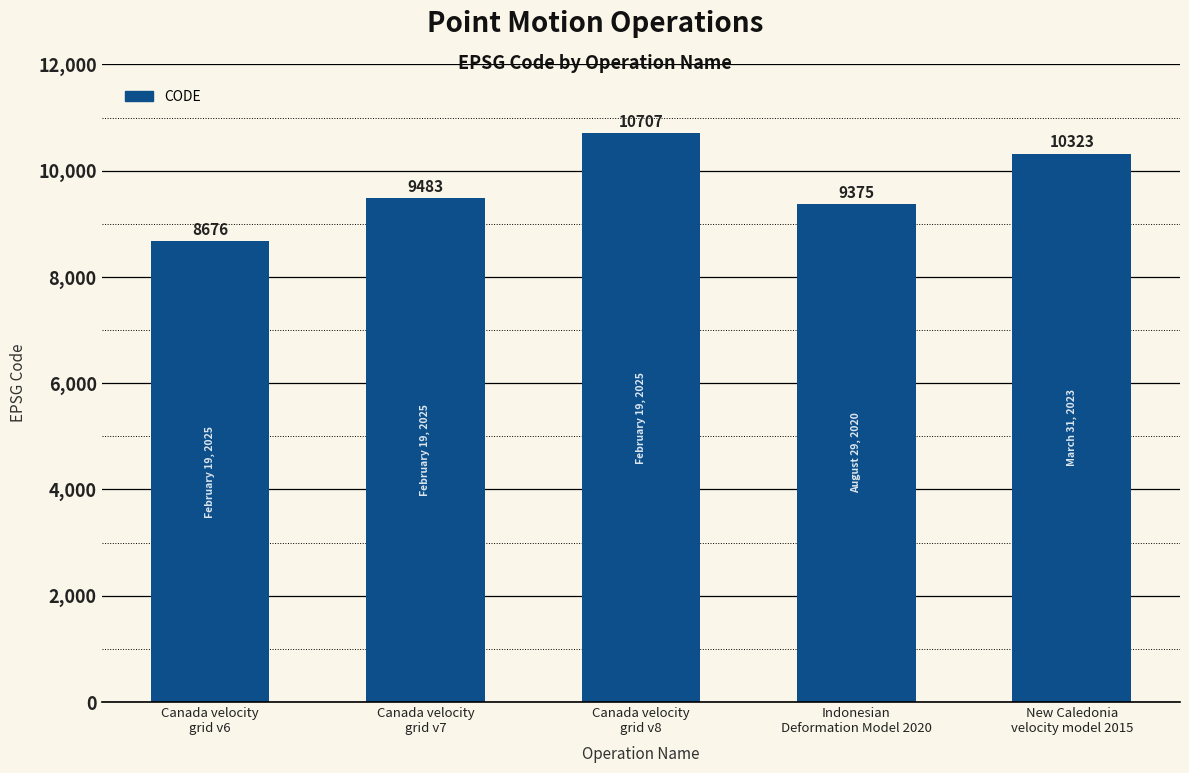

What is the difference between the maximum and minimum values?

2031